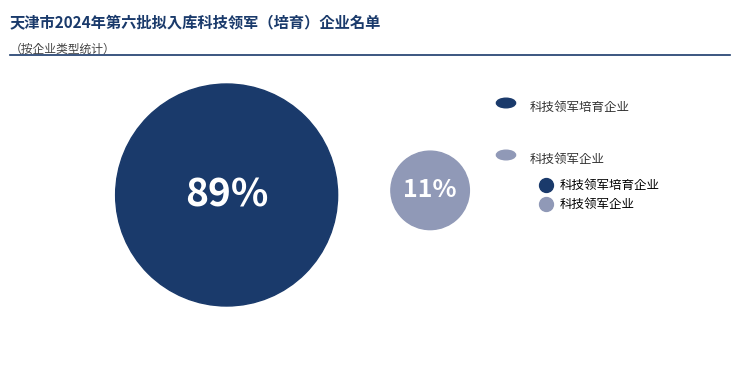

What portion of the pie excludes 科技领军企业?

88.9%